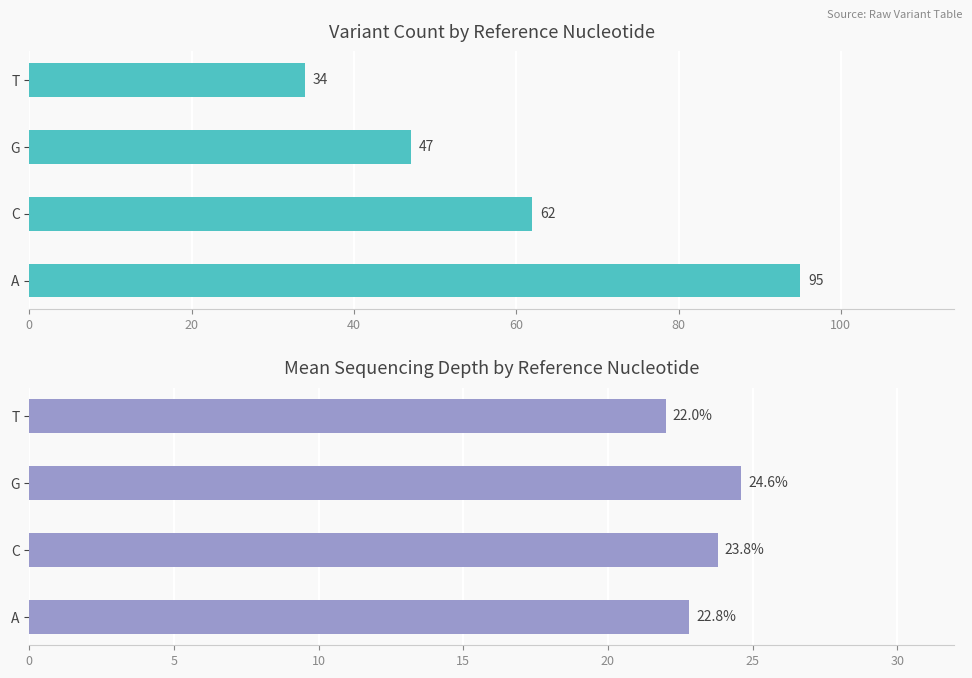

Does the chart contain any negative values?

No